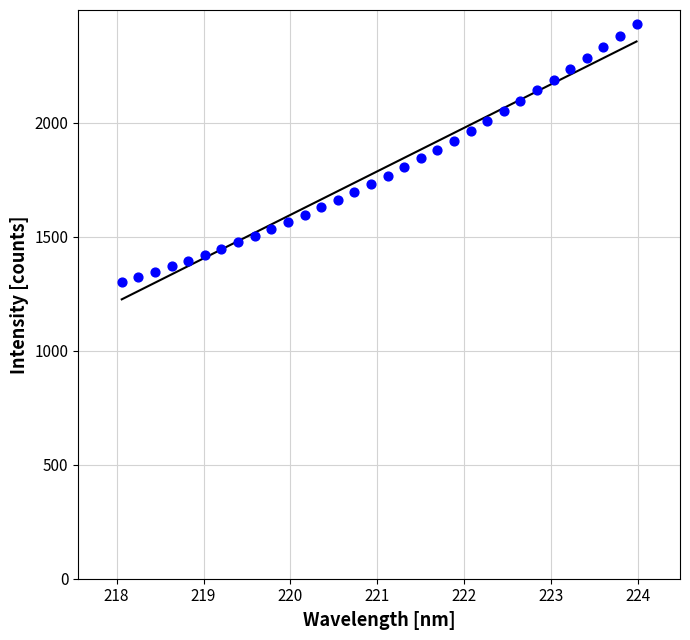

What is the range of Y values (max minus min)?

1134.1